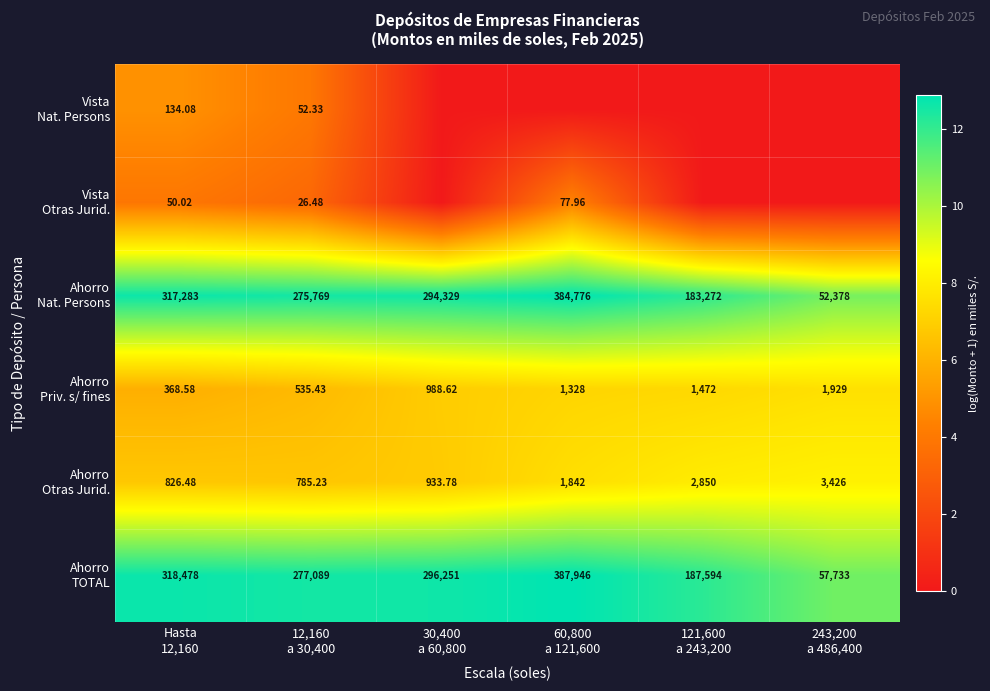

Where is Ahorro Priv. s/ fines nearest to the value 6?

Hasta 12,160